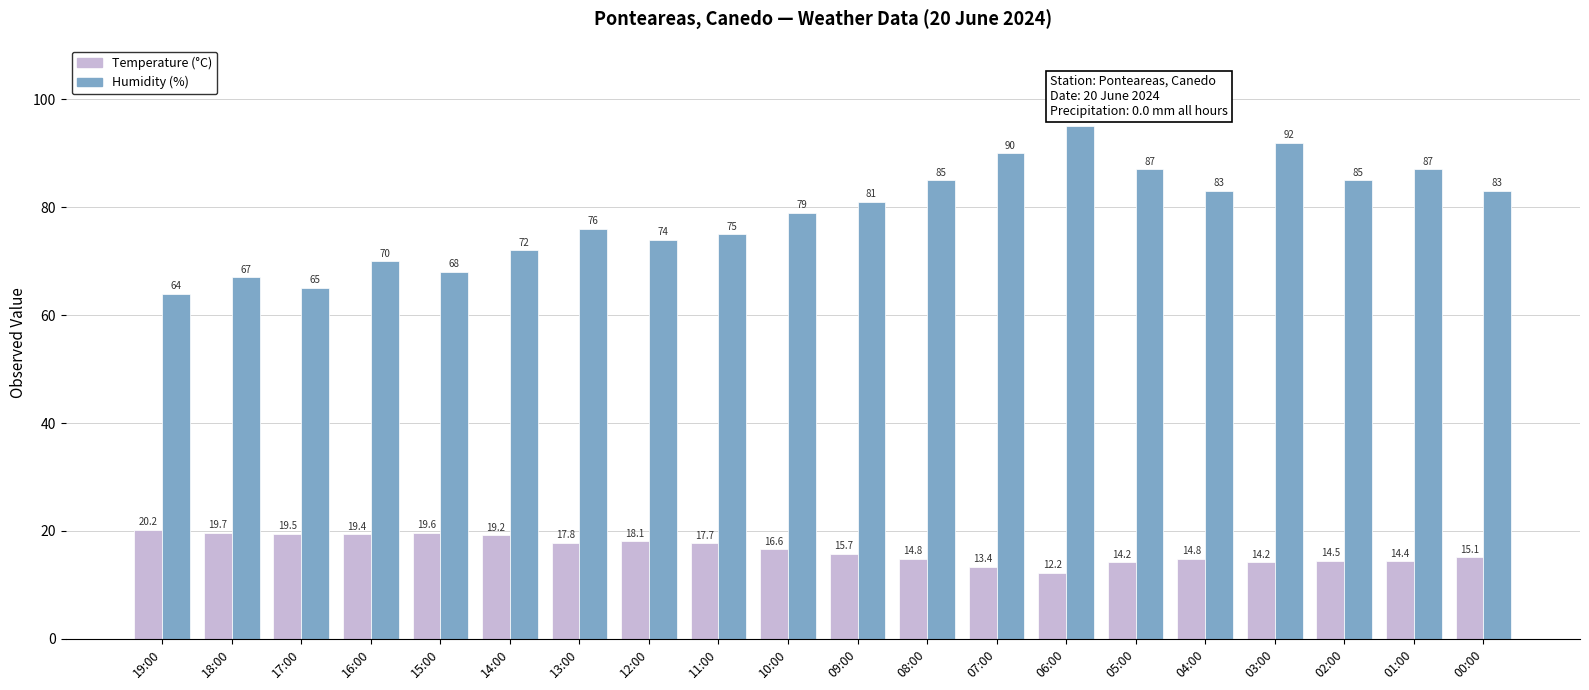

Which series has the largest range (max minus min)?

Humidity (%)